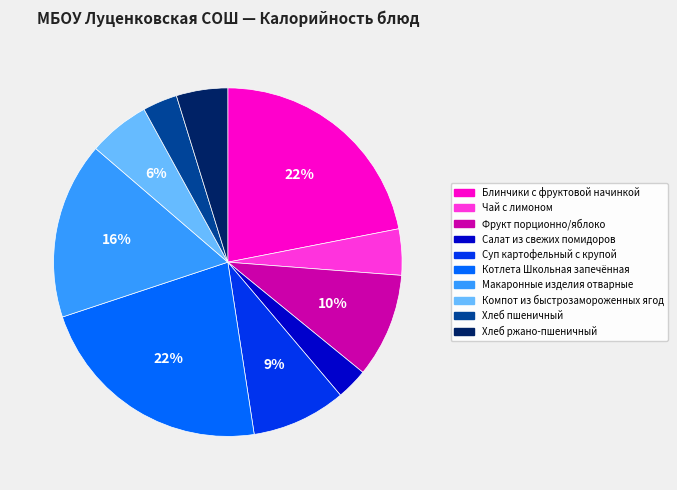

The Чай с лимоном slice represents 4% of the pie. True or false?

True